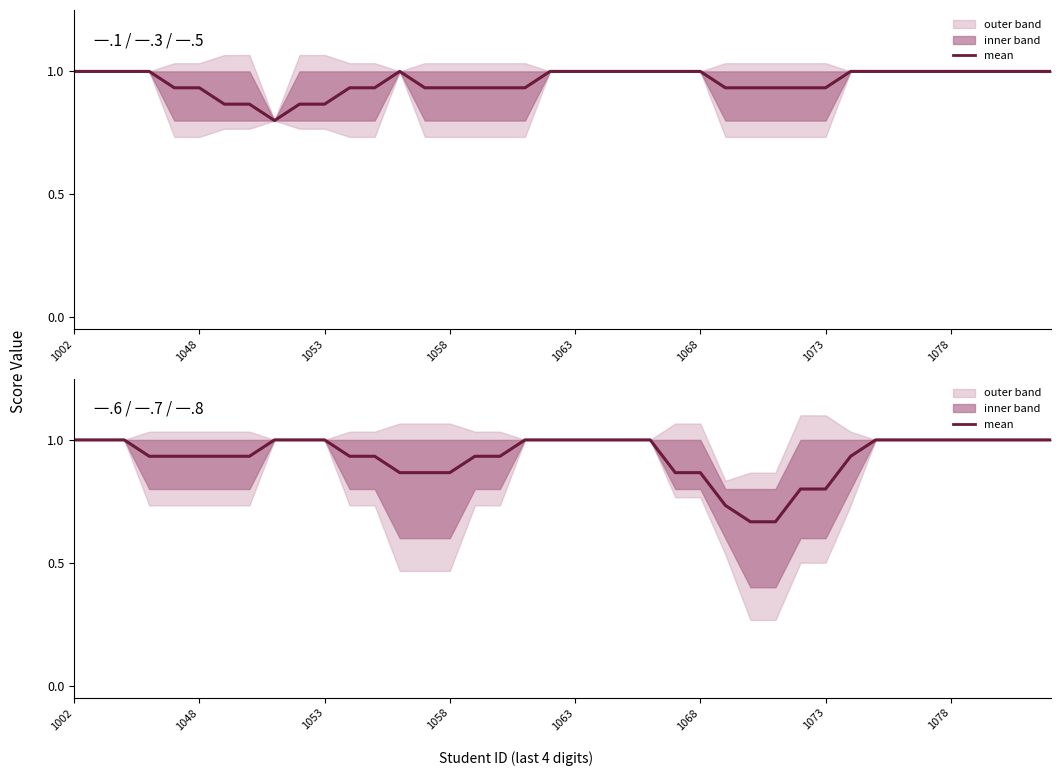

Which has a higher value, 23 or 22?

23